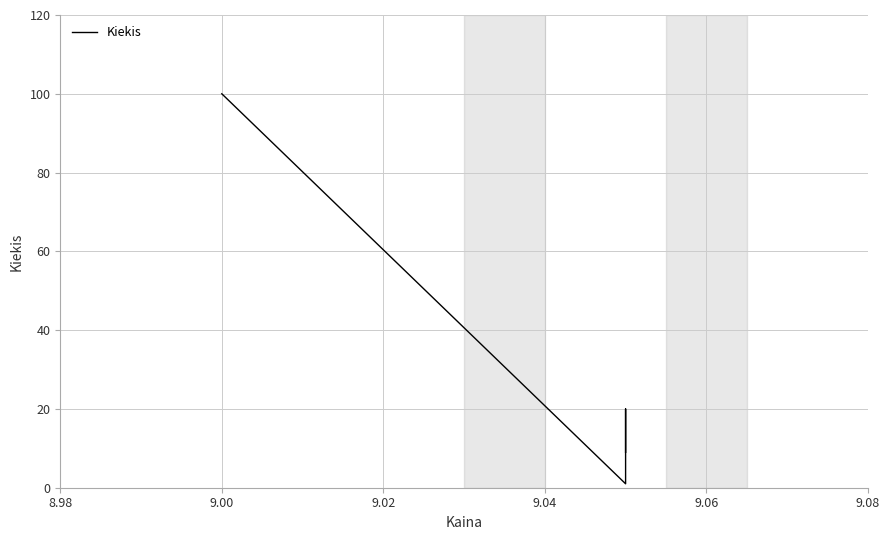

Is this an area chart (filled region under the line)?

No